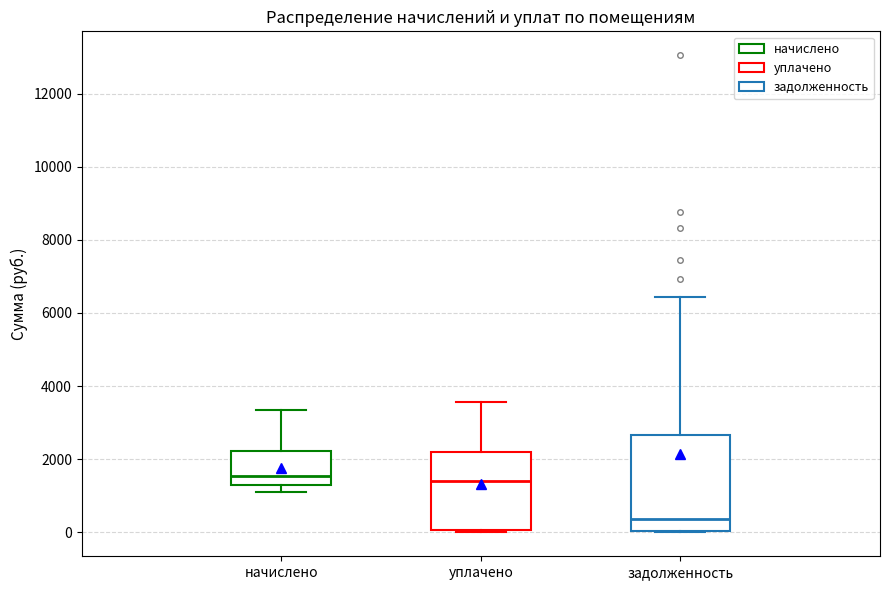

Where does the upper whisker of the box for задолженность end on the y-axis? The values are not printed on the chart, so give them approximately, as read against the axis.

6400